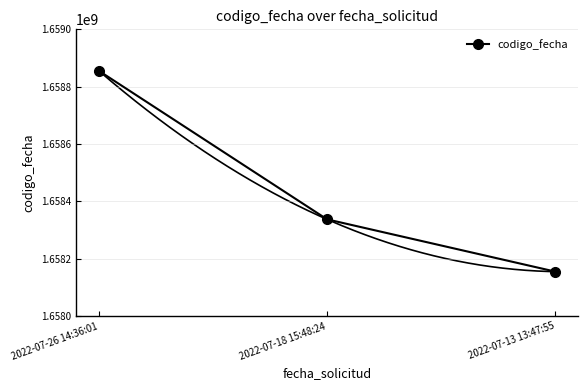

How many values are between 1658155148 and 1658855773?

3